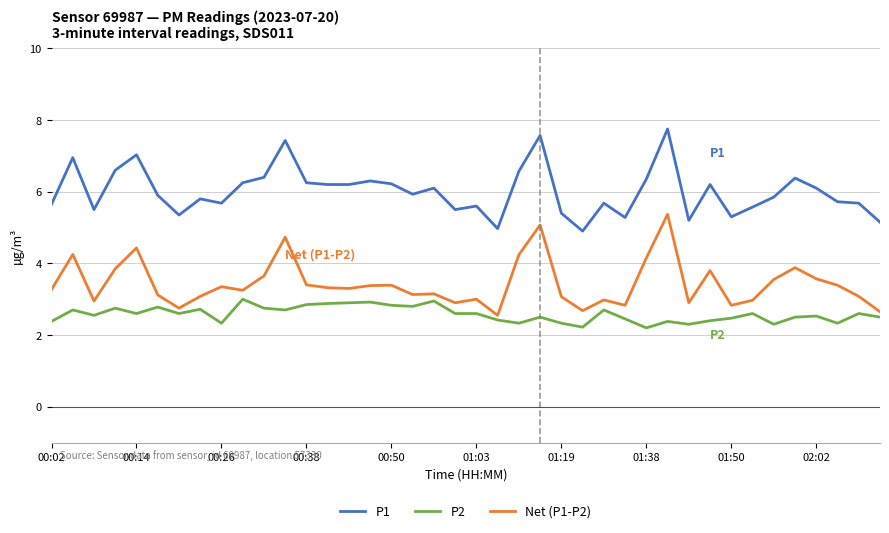

Rank the series by their average value, from lowest to highest.

P2, Net (P1-P2), P1